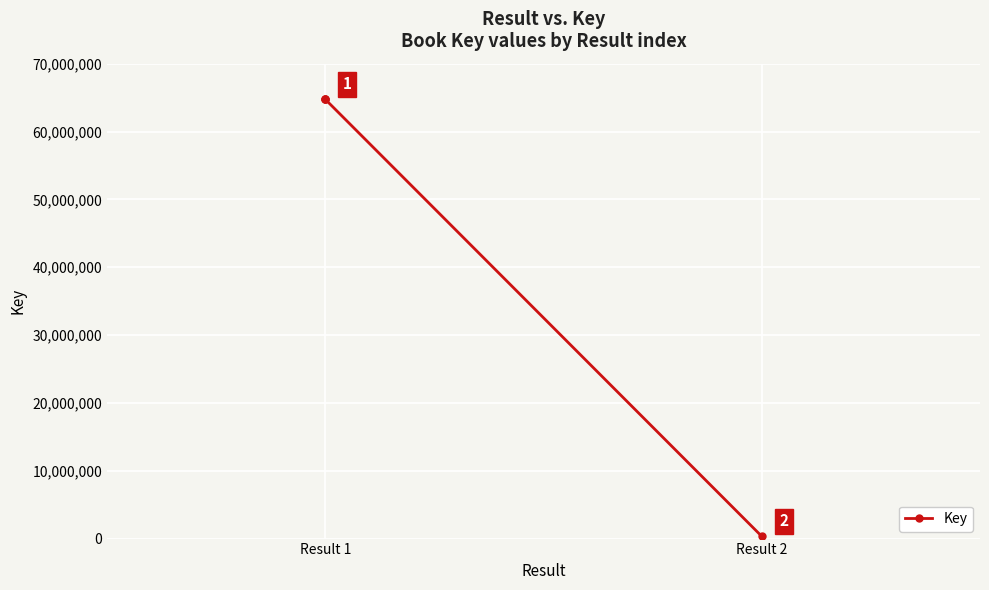

How many data points are less than 64732001?

1